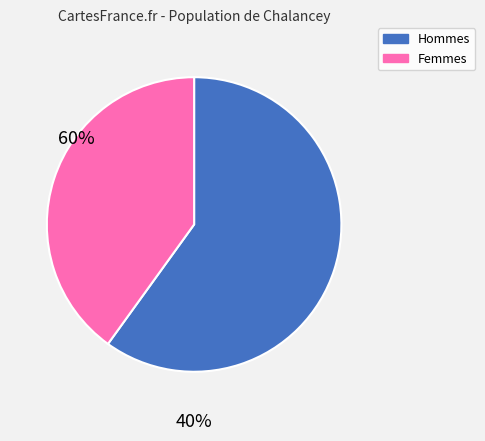

How many slices are in this pie chart?

2